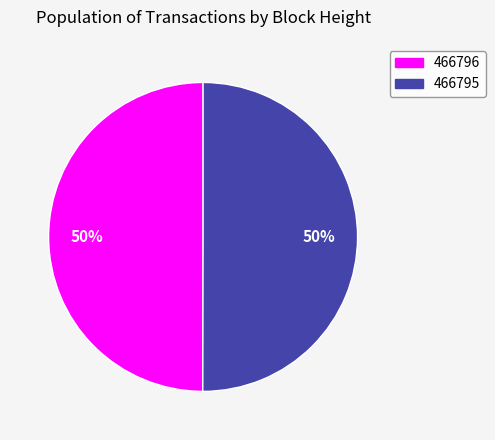

What percentage is the 466795 slice, to the nearest percent?

50%